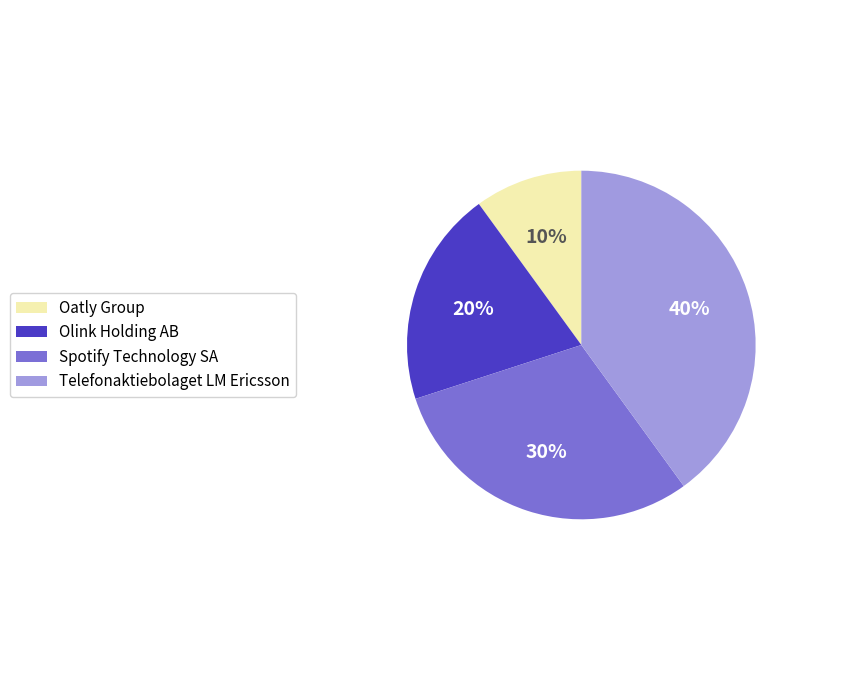

What percentage is the Oatly Group slice, to the nearest percent?

10%